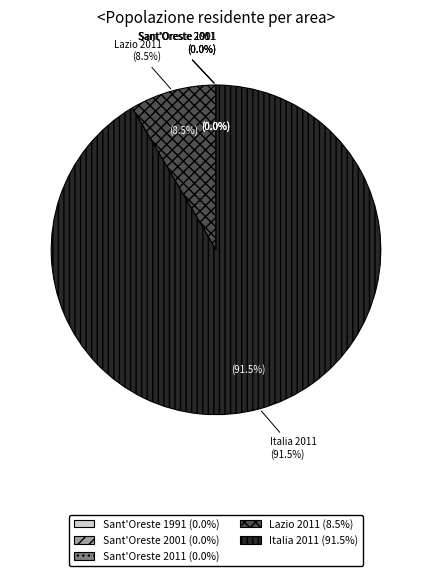

Between Popolazione residente (Sant'Oreste 2011) and Popolazione residente (Italia 2011), which is larger?

Popolazione residente (Italia 2011)